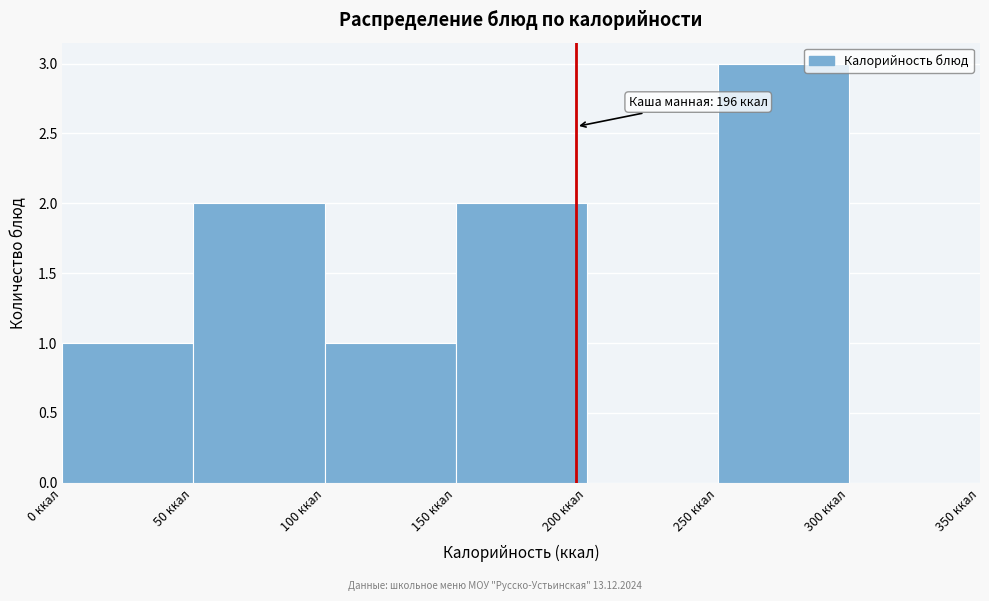

Which range on the x-axis has the tallest bar?

250 to 300